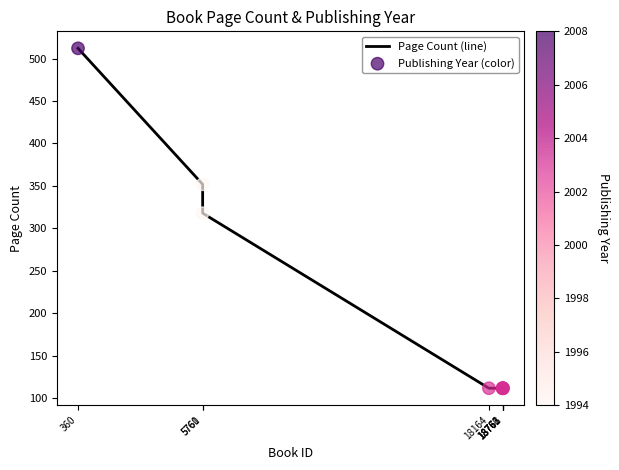

True or false: there are more than 2 points higher than both neighbors.

False